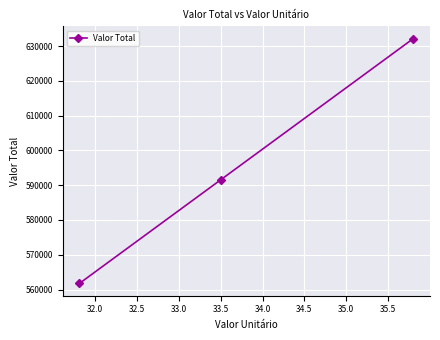

Count the number of categories in the chart.

3